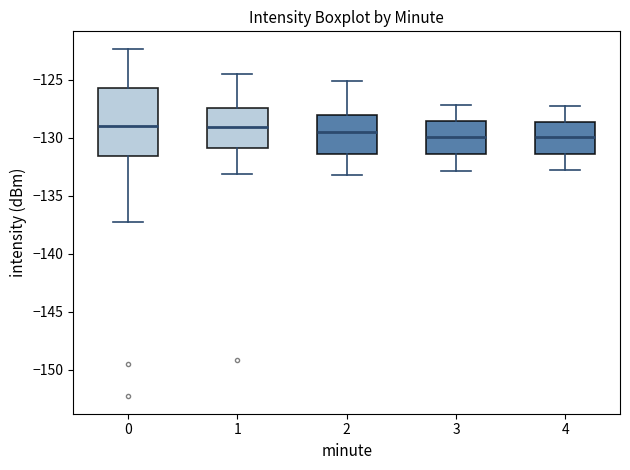

Reading left to right, transcribe this box plot: for each box, give where its median line is, the range the box spans, and where its two whiskers end, as read against the y-axis. The values are not printed on the chart, so give them approximately, as read against the axis.

0: median -129.0, box -131.5 to -125.5, whiskers -137.0 to -122.5
1: median -129.0, box -131.0 to -127.5, whiskers -133.0 to -124.5
2: median -129.5, box -131.5 to -128.0, whiskers -133.0 to -125.0
3: median -130.0, box -131.5 to -128.5, whiskers -133.0 to -127.0
4: median -130.0, box -131.5 to -128.5, whiskers -133.0 to -127.5